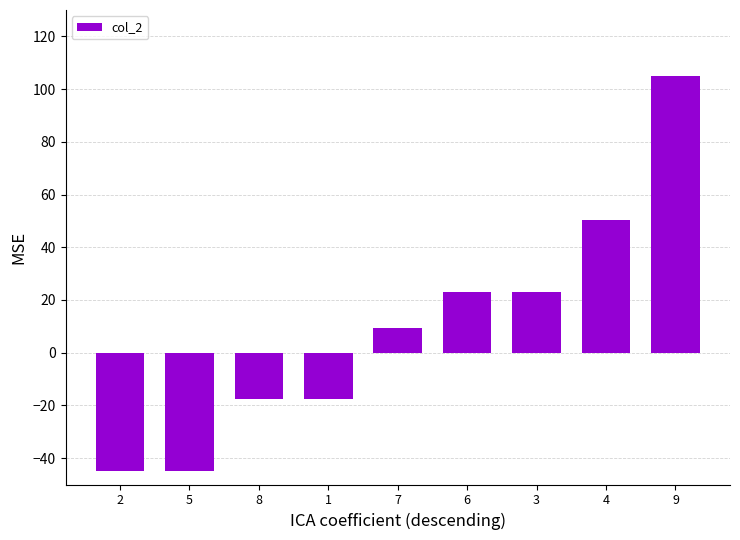

How many series are shown in this chart?

1